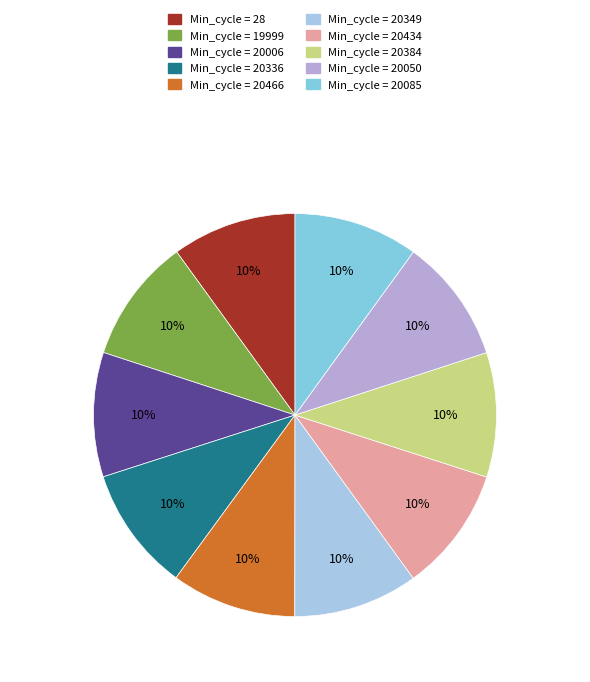

Count the number of slices in the pie.

10